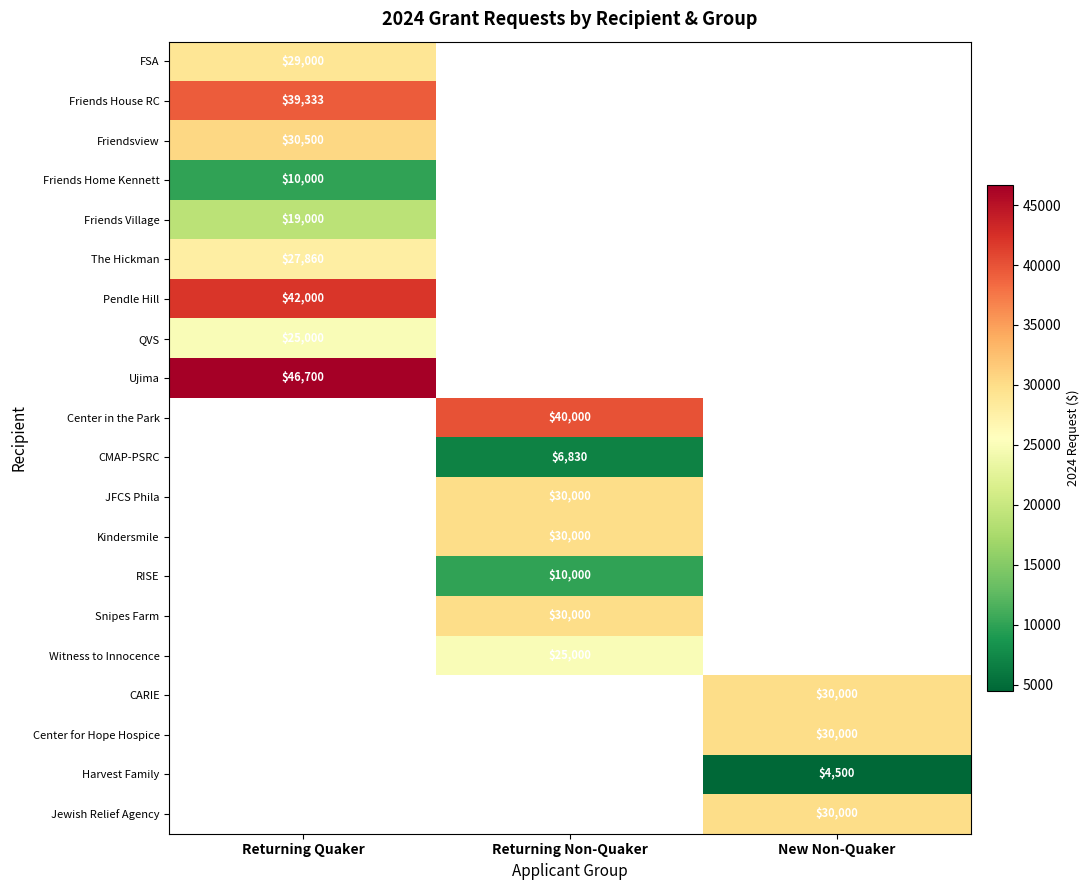

Between Returning Non-Quaker and Returning Quaker, which is larger?

Returning Quaker